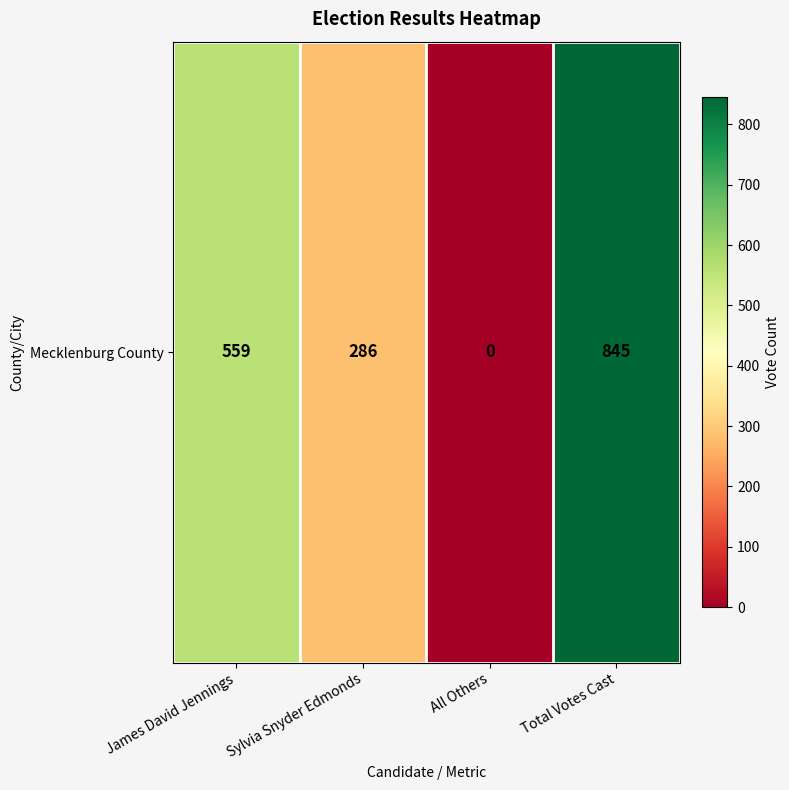

Reading left to right, transcribe all the data shown in this chart.

559	286	0	845